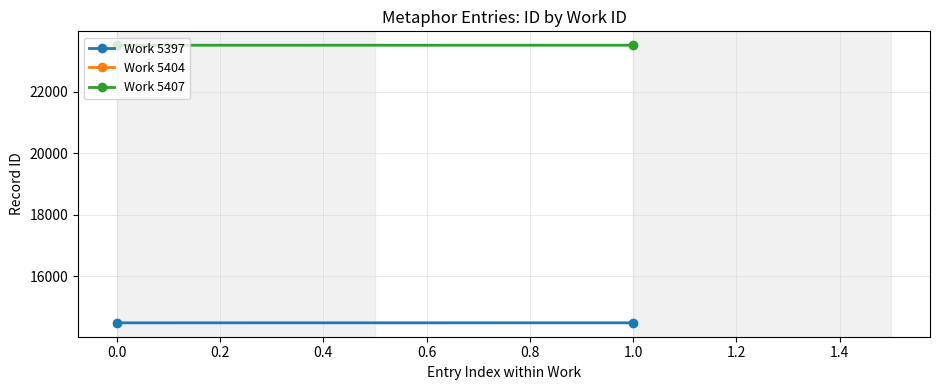

List the series in order of their overall mean, lowest first.

Work 5397, Work 5407